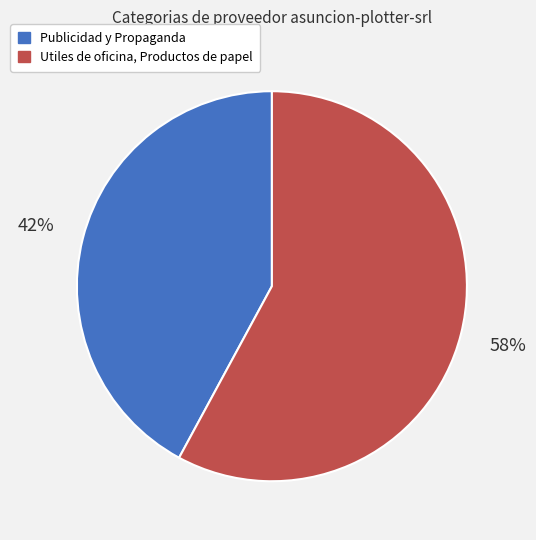

How many slices are in this pie chart?

2